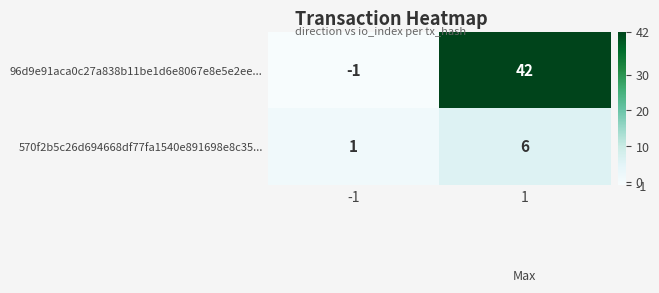

The value of 570f2b5c26d694668df77fa1540e891698e8c35... at -1 is 1. True or false?

True